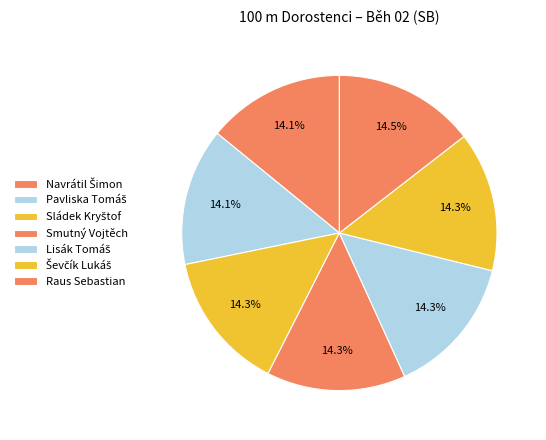

Rank the categories by value from lowest to highest.

Pavliska Tomáš, Navrátil Šimon, Smutný Vojtěch, Sládek Kryštof, Lisák Tomáš, Ševčík Lukáš, Raus Sebastian